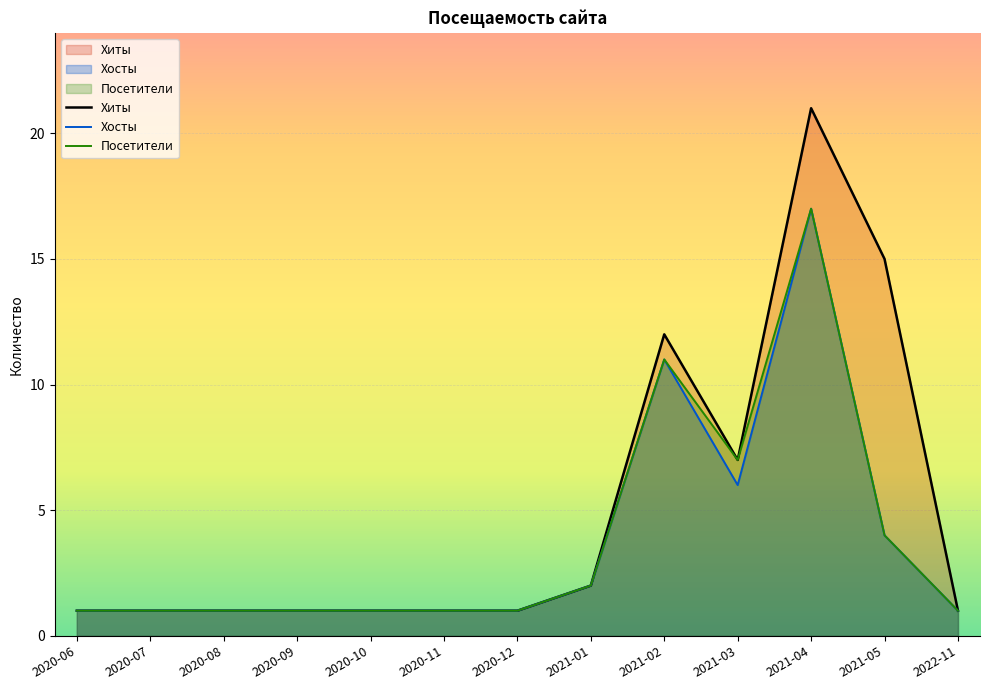

In Хосты, how many points are higher than both neighbors (excluding endpoints)?

2